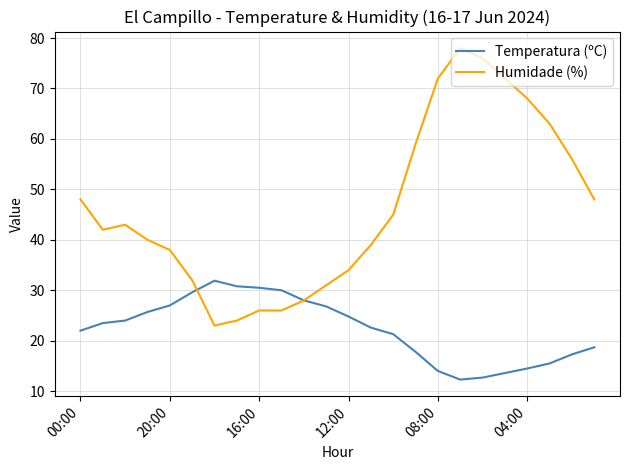

List the series in order of their overall mean, lowest first.

Temperatura (ºC), Humidade (%)